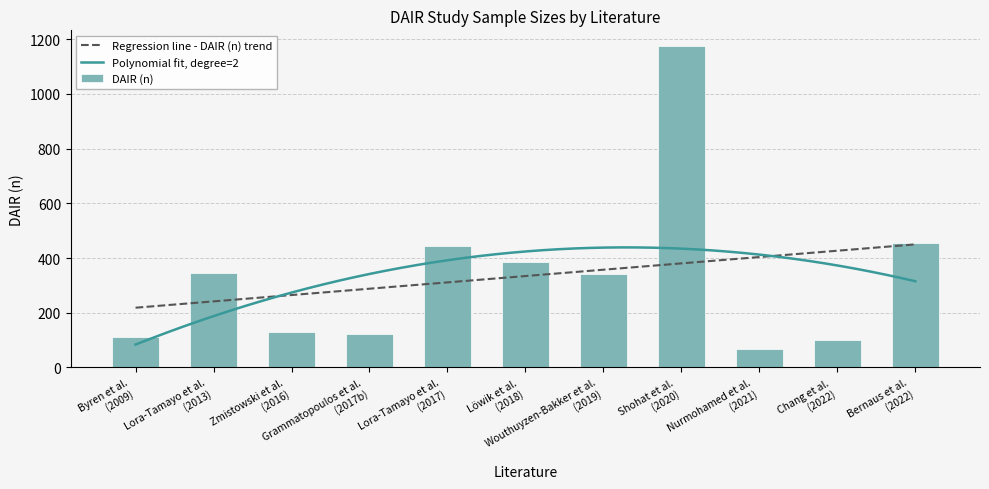

What is the highest value of the DAIR (n) series?

1174